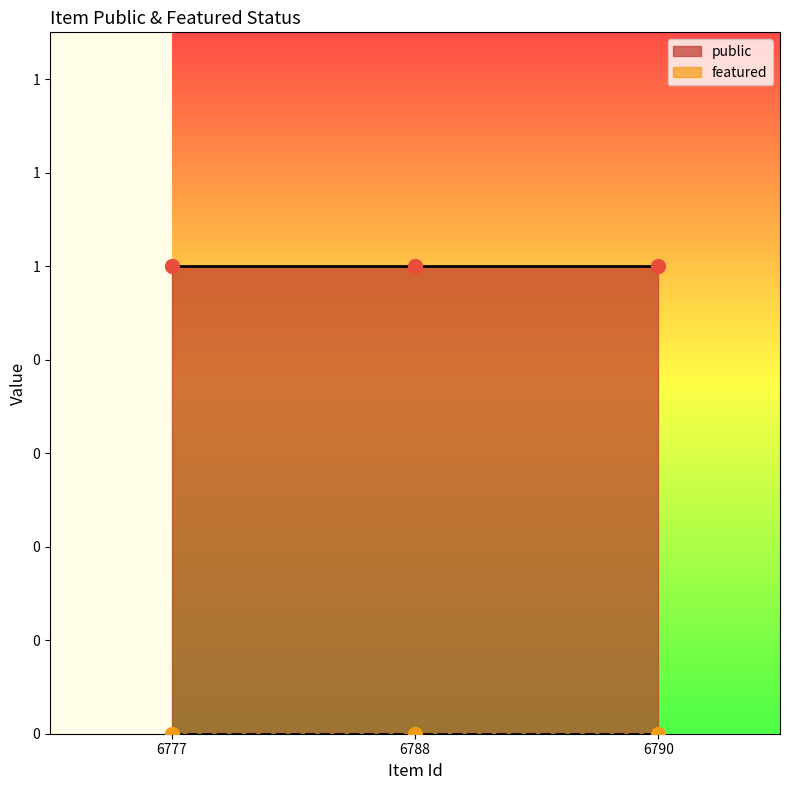

Which series contains the lowest Y value?

featured